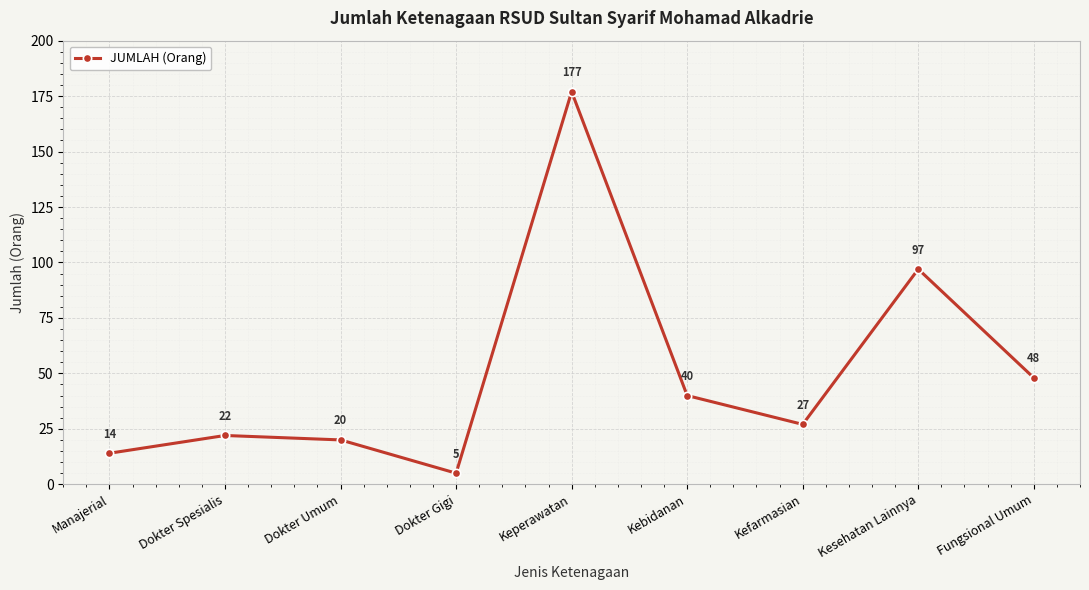

How many points are lower than both their immediate neighbors (excluding endpoints)?

2